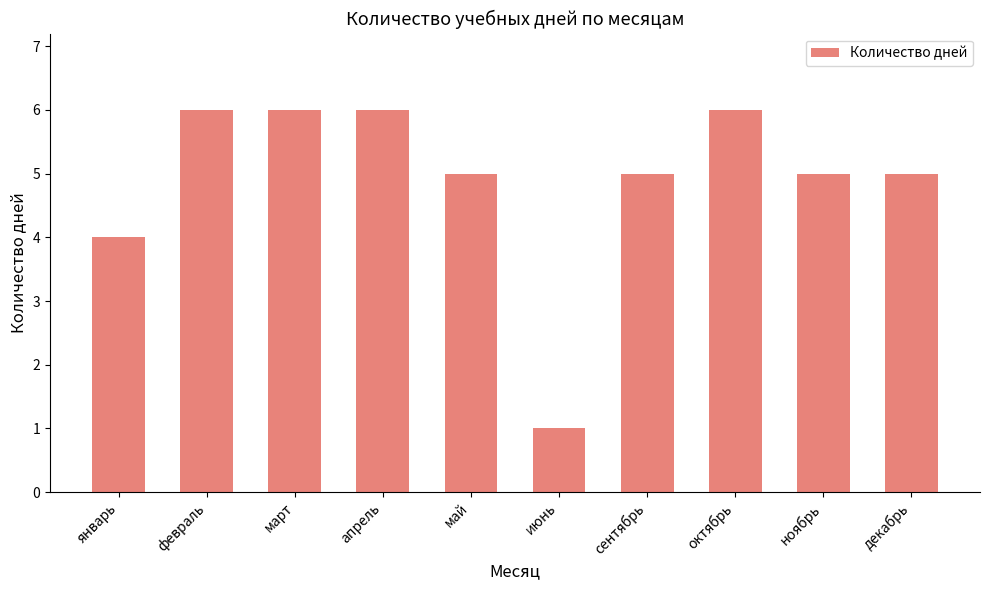

What is the change in value from май to июнь?

-4